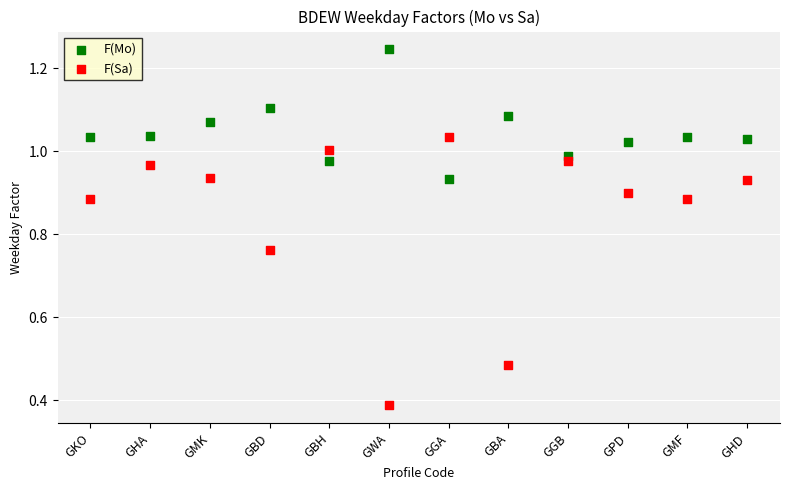

Which series reaches the minimum Y coordinate?

F(Sa)